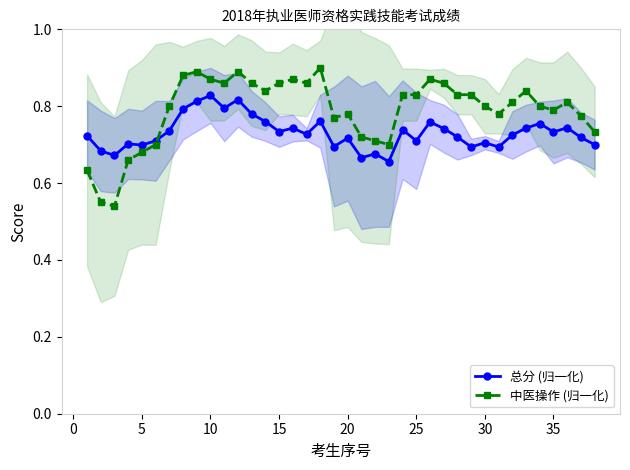

Reading left to right, extract all data points from this chart.

总分 (归一化): 0.7	0.7	0.7	0.7	0.7	0.7	0.7	0.8	0.8	0.8	0.8	0.8	0.8	0.8	0.7	0.7	0.7	0.8	0.7	0.7	0.7	0.7	0.7	0.7	0.7	0.8	0.7	0.7	0.7	0.7	0.7	0.7	0.7	0.8	0.7	0.7	0.7	0.7
中医操作 (归一化): 0.6	0.5	0.5	0.7	0.7	0.7	0.8	0.9	0.9	0.9	0.9	0.9	0.9	0.8	0.9	0.9	0.9	0.9	0.8	0.8	0.7	0.7	0.7	0.8	0.8	0.9	0.9	0.8	0.8	0.8	0.8	0.8	0.8	0.8	0.8	0.8	0.8	0.7